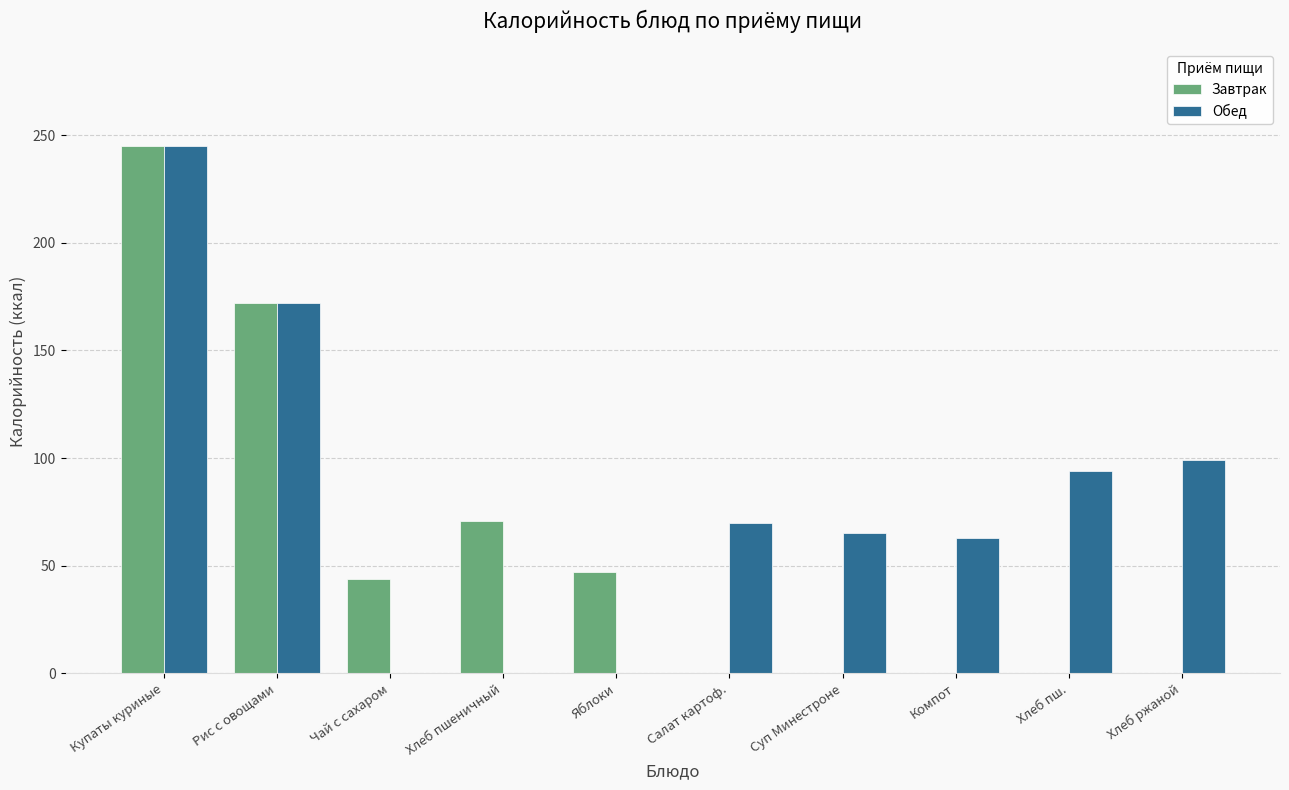

How many distinct data groups are displayed?

2